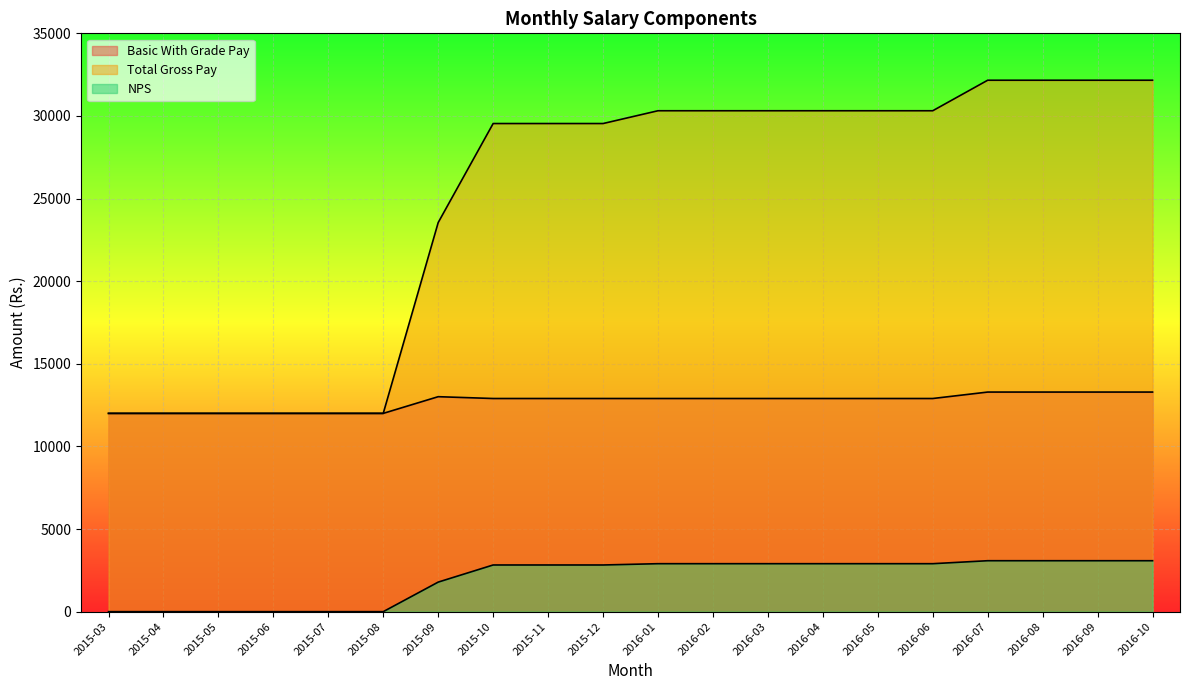

Between 2015-12 and 2016-03, which series saw the biggest shift?

Total Gross Pay